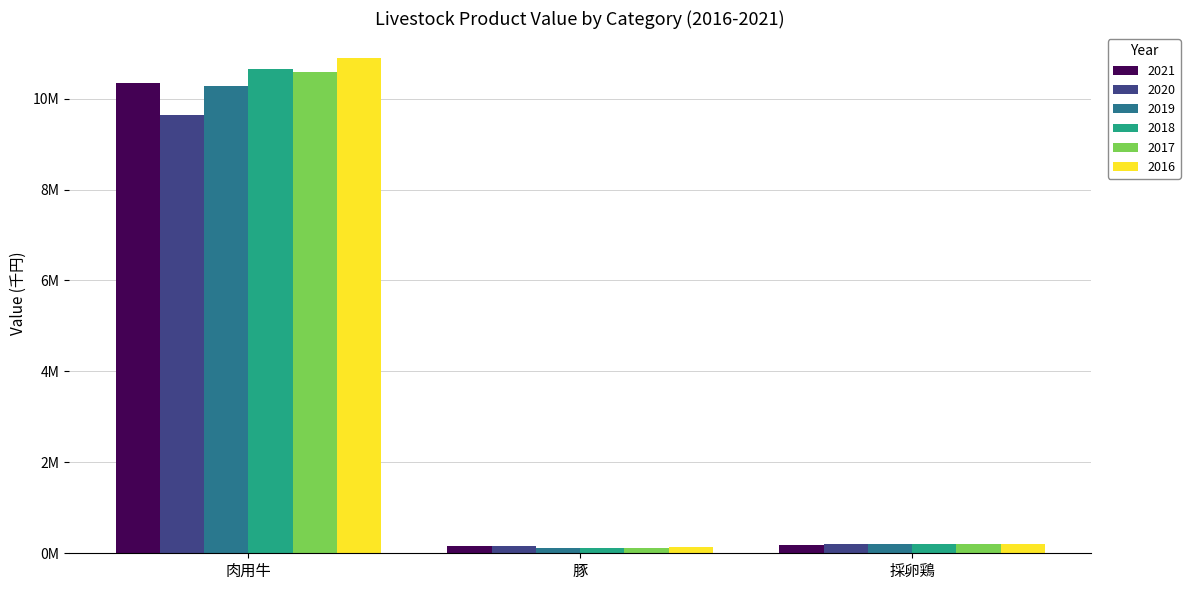

What is the label of the 2nd bar from the left?

豚